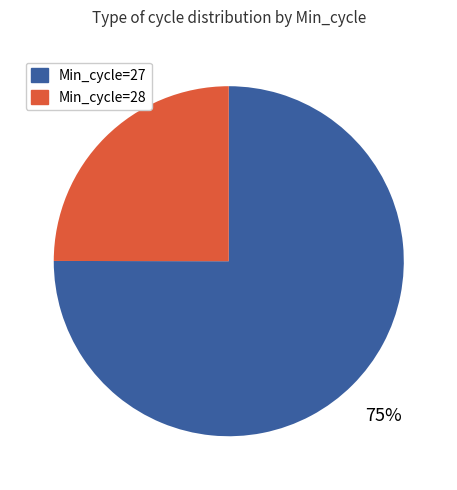

Is there a majority slice in this chart?

Yes